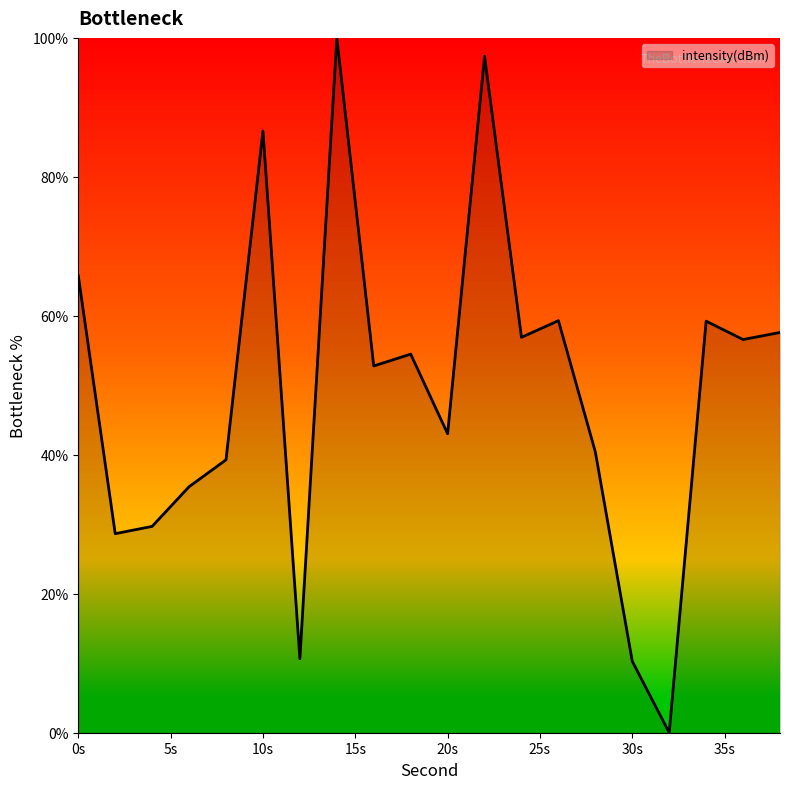

What is the difference between the maximum and minimum values?

100.0